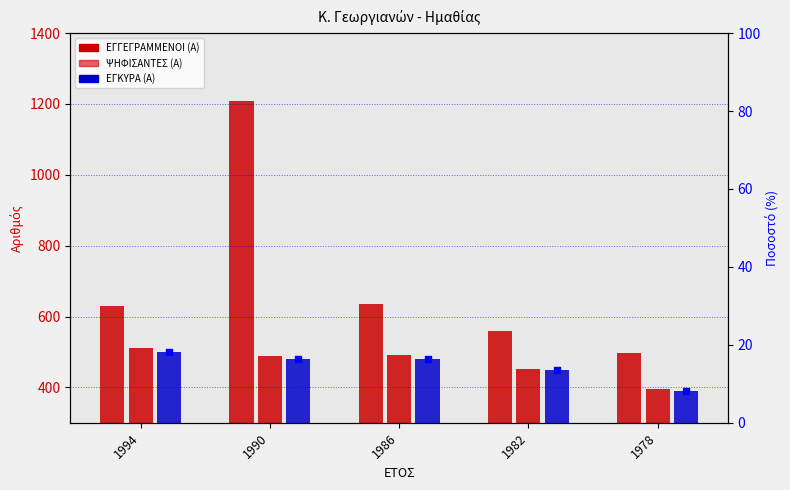

Which series has the largest Y range (max minus min)?

ΕΓΓΕΓΡΑΜΜΕΝΟΙ (Α)